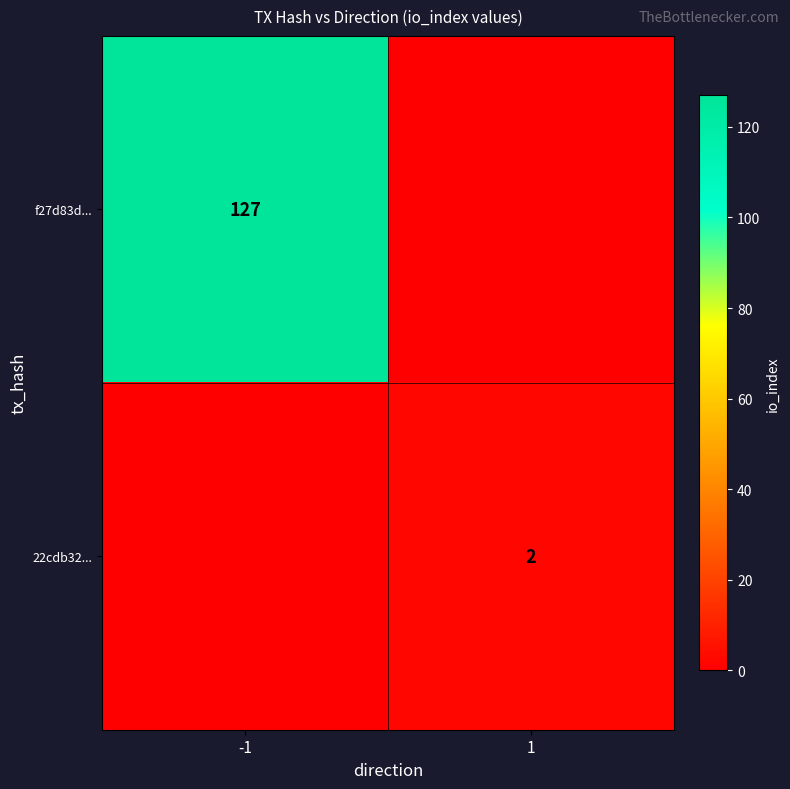

Is the value of f27d83d... at -1 greater than the value of 22cdb32... at 1?

Yes